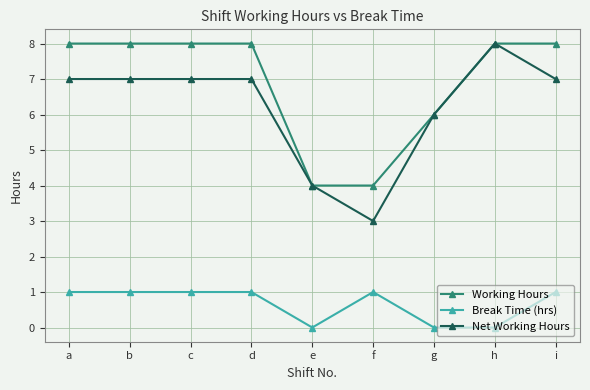

What is the highest value of the Net Working Hours series?

8